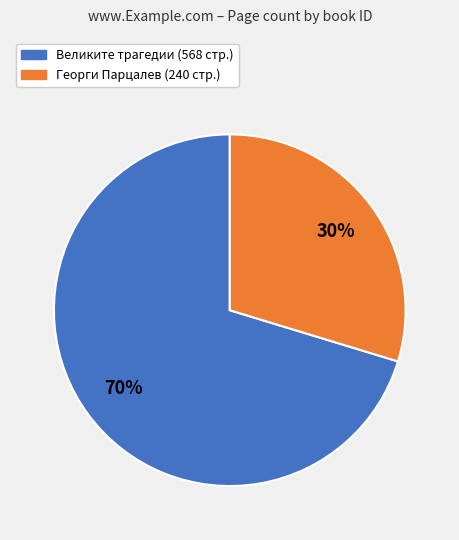

How many segments does this pie chart have?

2